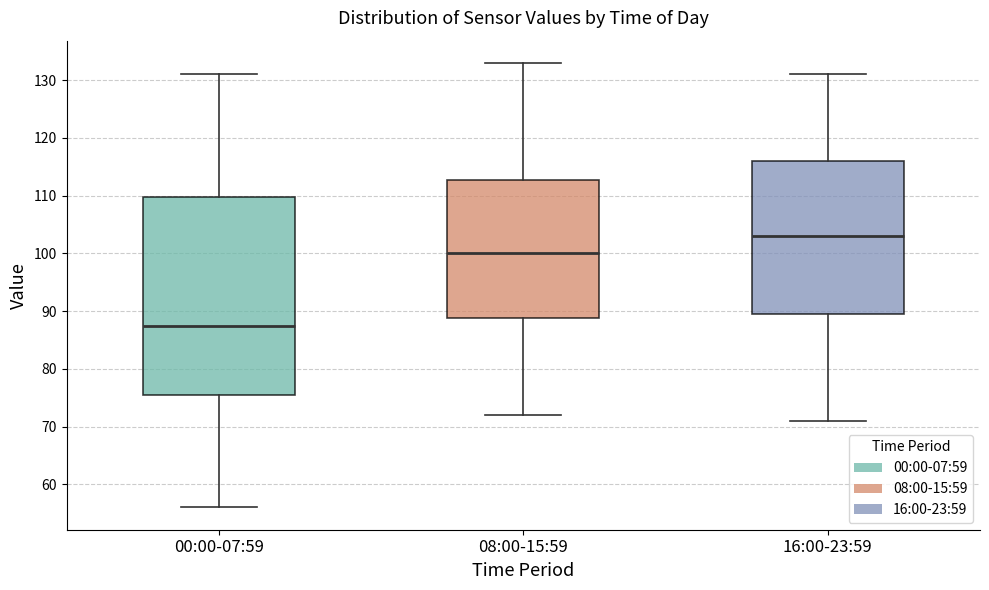

Reading left to right, read every box against the y-axis: the position of its median line, the range the box covers, and the ends of its whiskers. The values are not printed on the chart, so give them approximately, as read against the axis.

00:00-07:59: median 88, box 76 to 110, whiskers 56 to 131
08:00-15:59: median 100, box 89 to 113, whiskers 72 to 133
16:00-23:59: median 103, box 90 to 116, whiskers 71 to 131